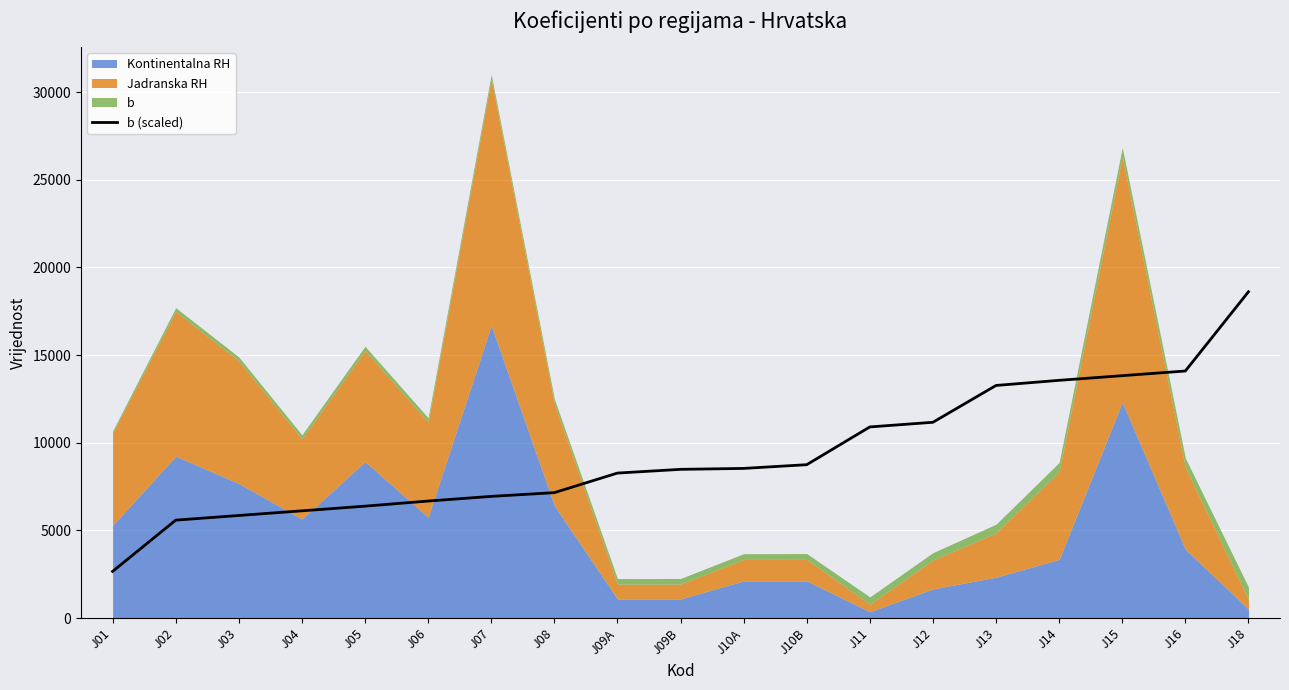

Which label corresponds to the largest value in the chart?

J18